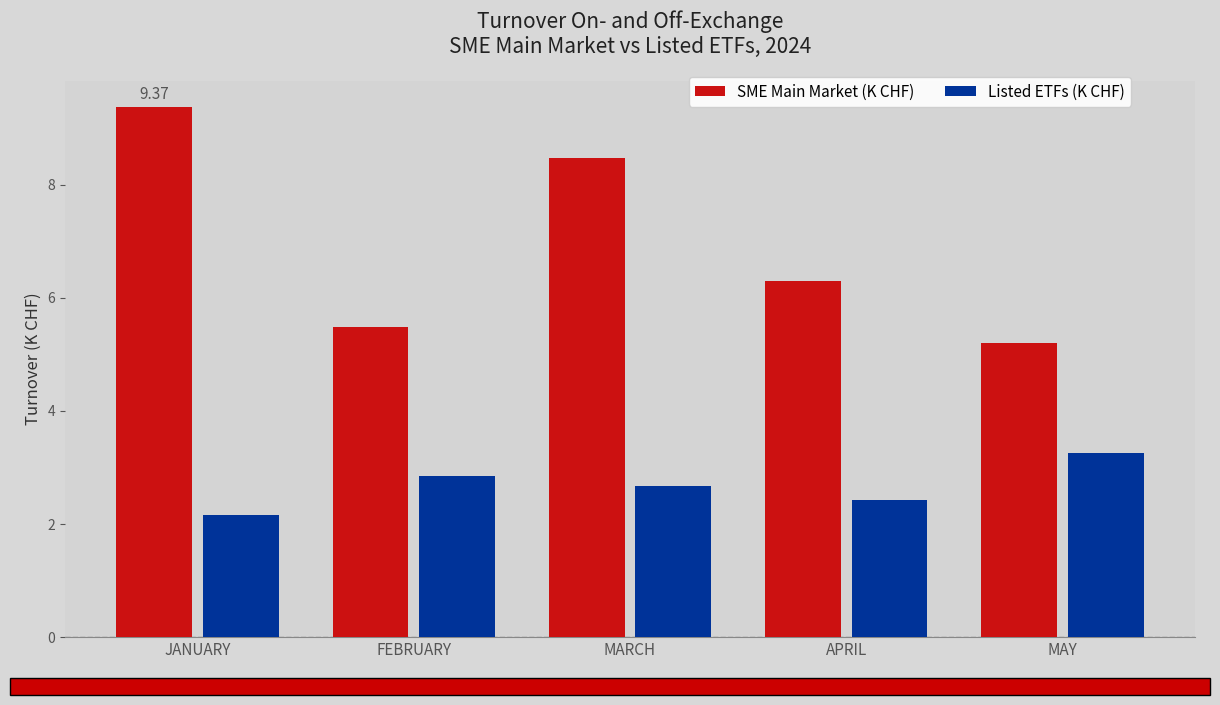

Reading left to right, list all the values displayed in this chart.

SME Main Market (K CHF): JANUARY=9.4	FEBRUARY=5.5	MARCH=8.5	APRIL=6.3	MAY=5.2
Listed ETFs (K CHF): JANUARY=2.2	FEBRUARY=2.9	MARCH=2.7	APRIL=2.4	MAY=3.3